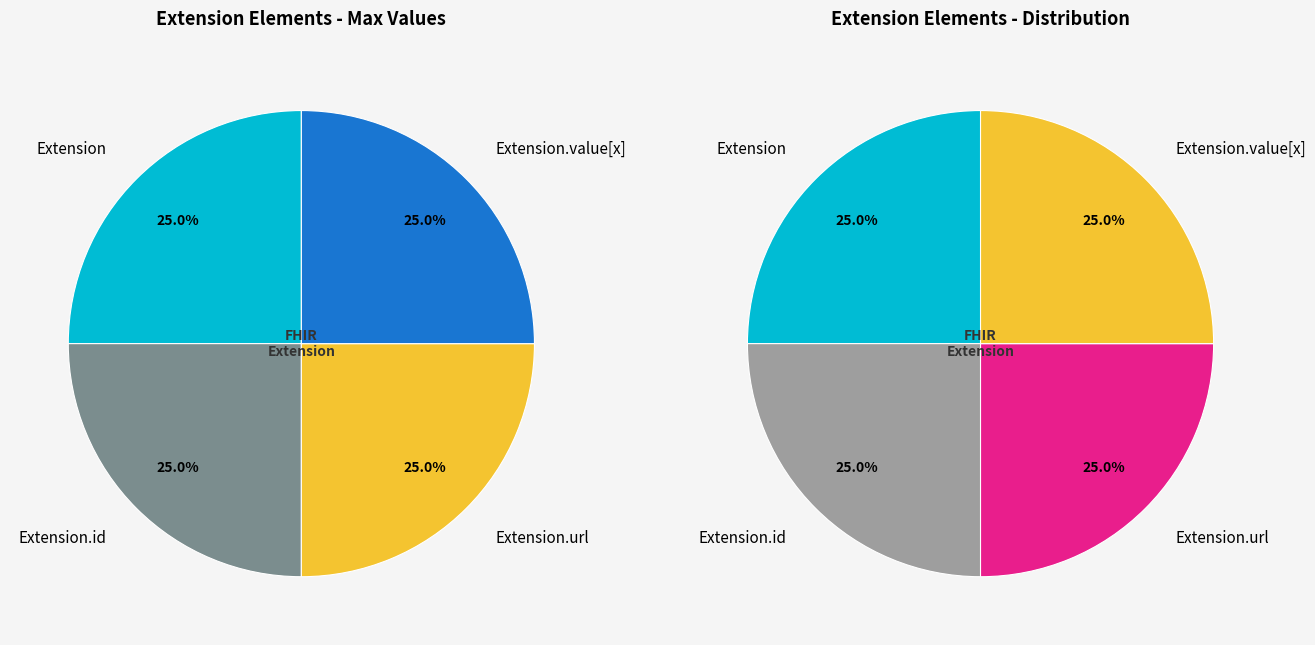

Between Extension.id and Extension.value[x], which is larger?

Extension.id